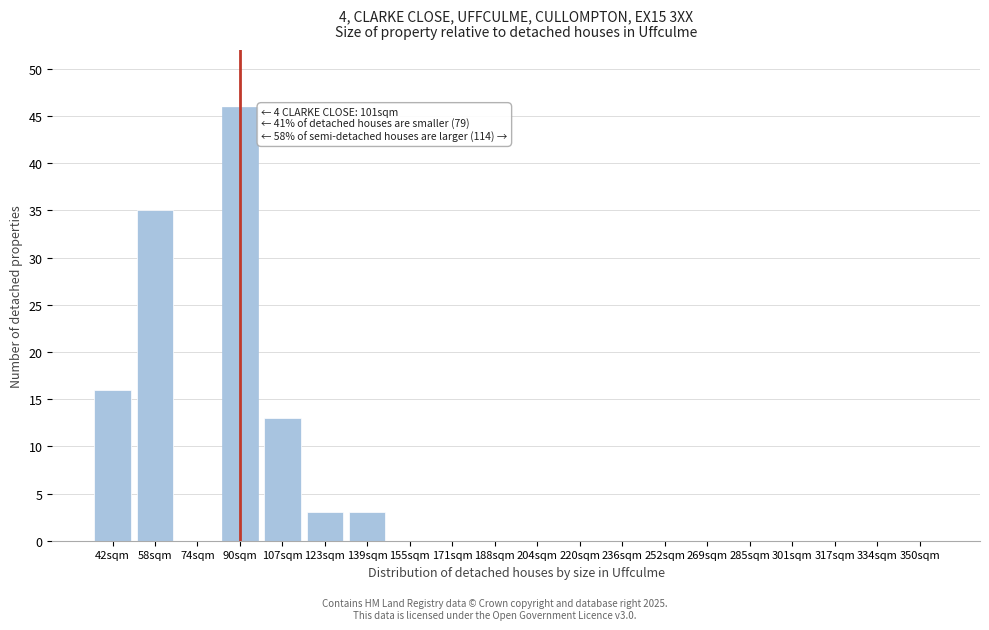

Reading left to right, list all the values displayed in this chart.

42sqm=16	58sqm=35	74sqm=0	90sqm=46	107sqm=13	123sqm=3	139sqm=3	155sqm=0	171sqm=0	188sqm=0	204sqm=0	220sqm=0	236sqm=0	252sqm=0	269sqm=0	285sqm=0	301sqm=0	317sqm=0	334sqm=0	350sqm=0